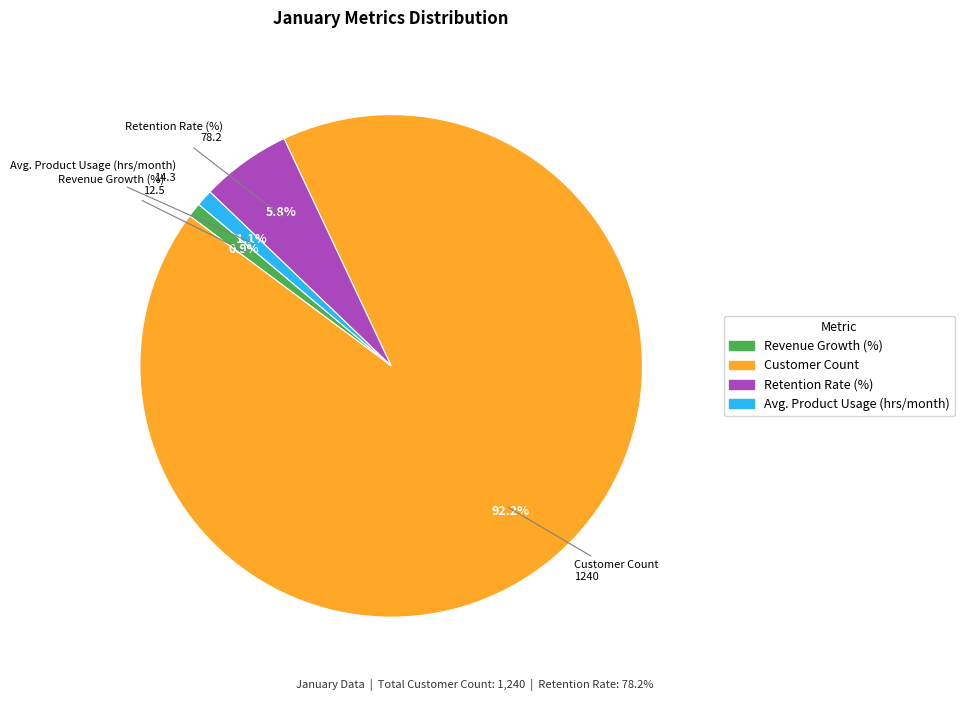

Which has a higher value, Retention Rate (%) or Avg. Product Usage (hrs/month)?

Retention Rate (%)